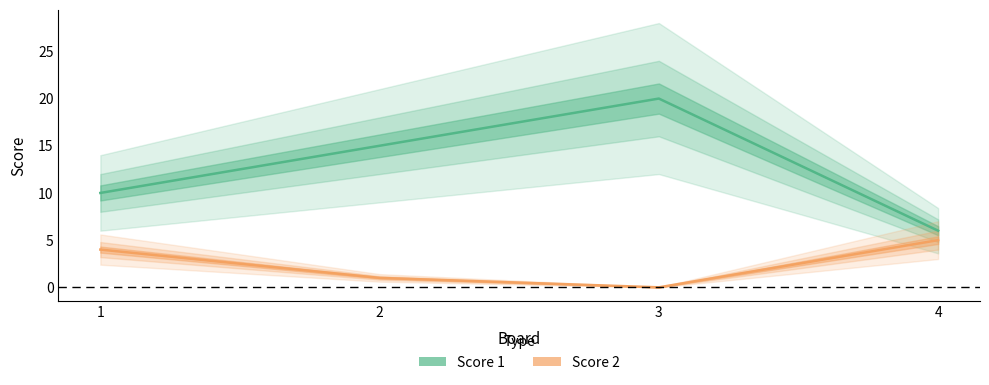

What is the difference between the maximum and minimum values in the Score 2 series?

5